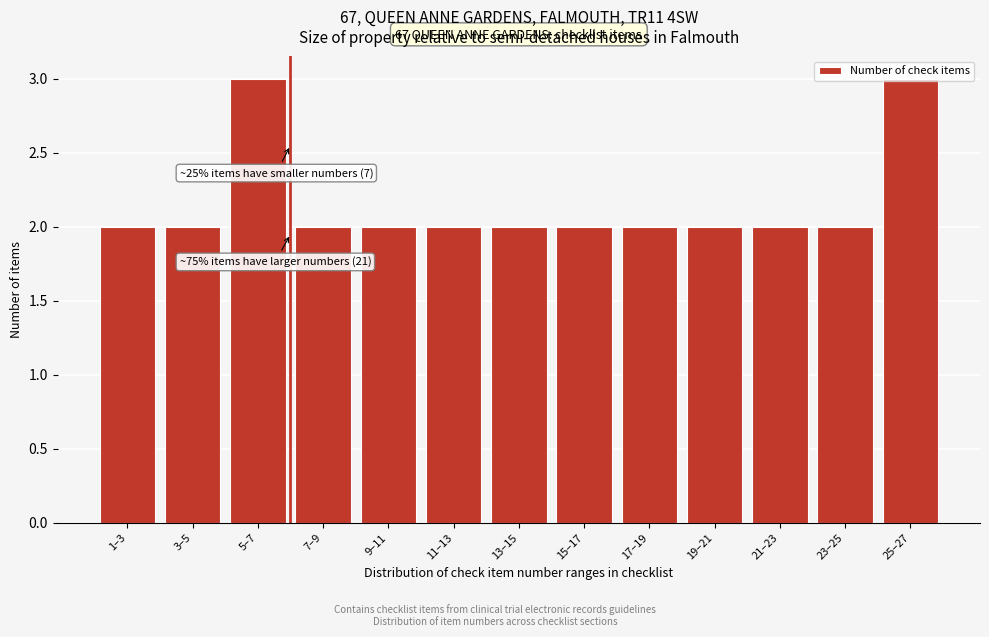

What is the label of the 1st bar from the left?

1–3